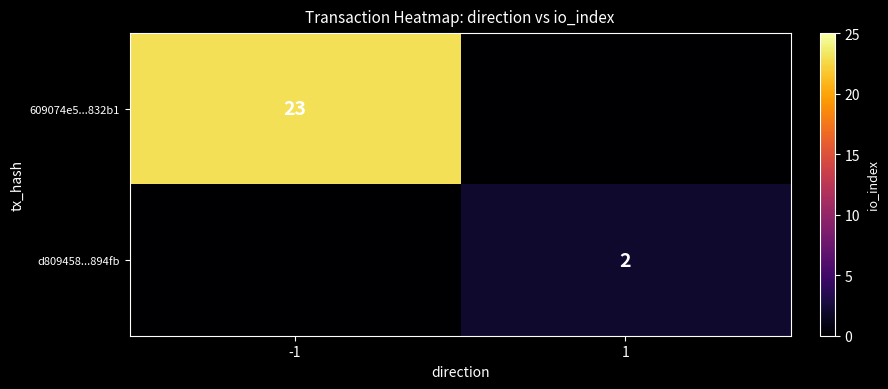

The d809458...894fb series shows 2 at 1. True or false?

True